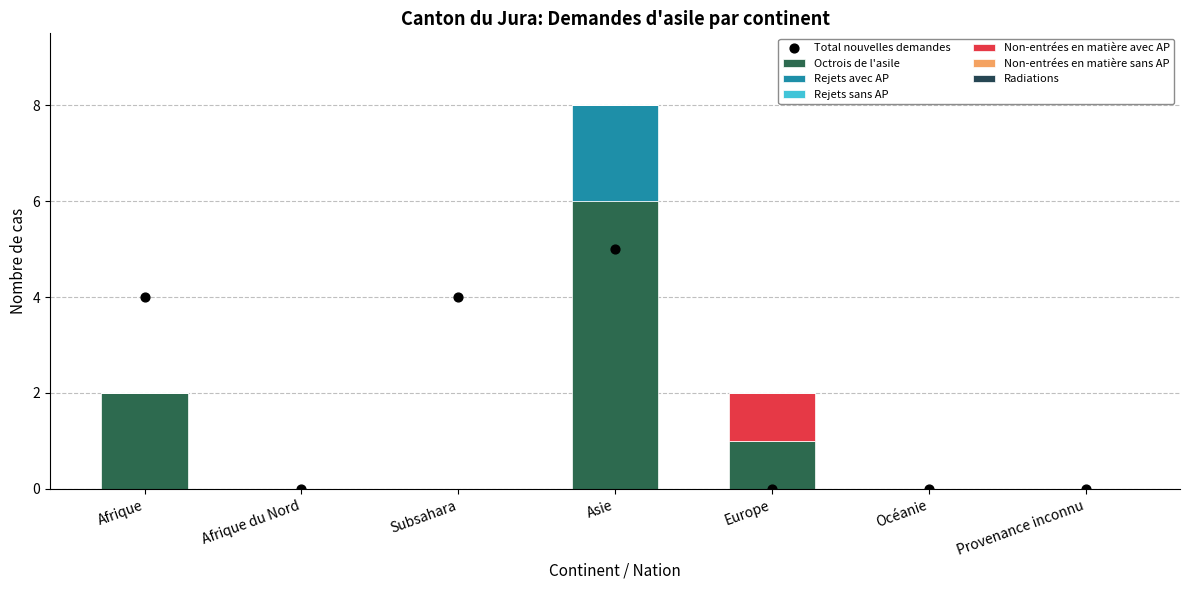

Is the value of Octrois de l'asile at Subsahara greater than the value of Non-entrées en matière avec AP at Afrique du Nord?

No